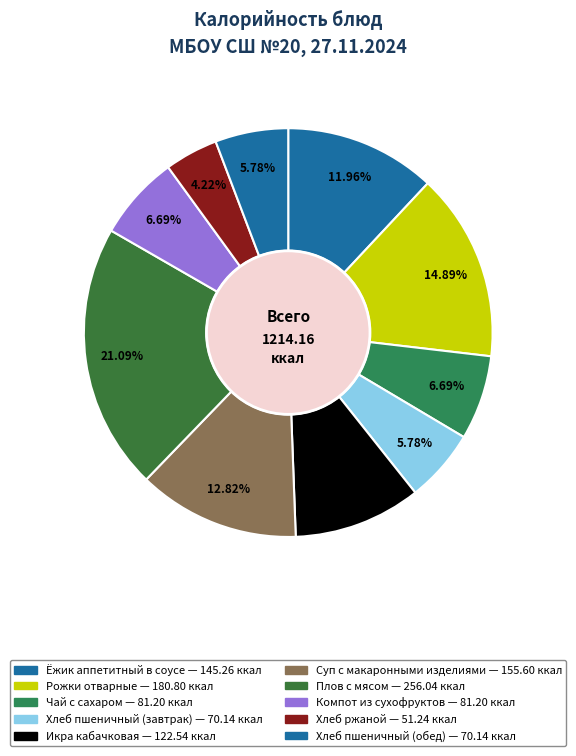

To the nearest percent, what is the difference between the Хлеб пшеничный (обед) and Икра кабачковая slice percentages?

4%